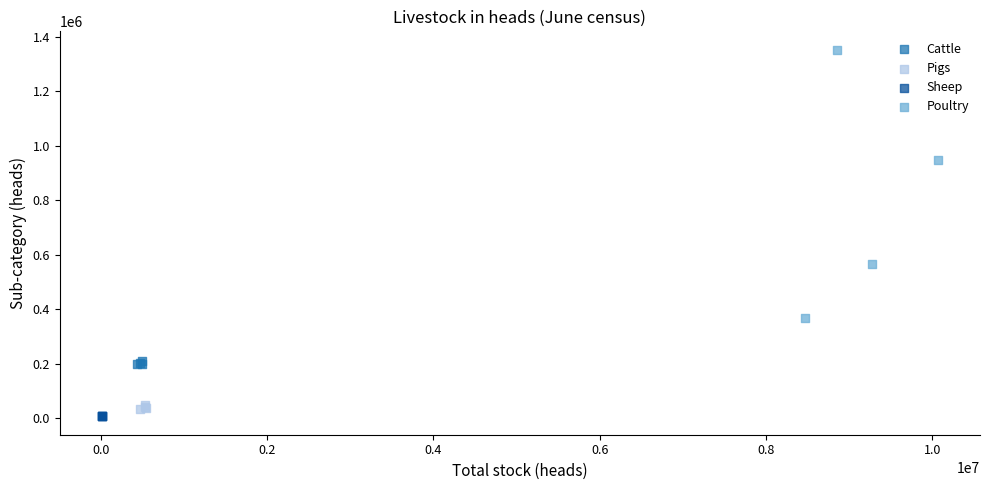

Which series has the largest Y range (max minus min)?

Poultry